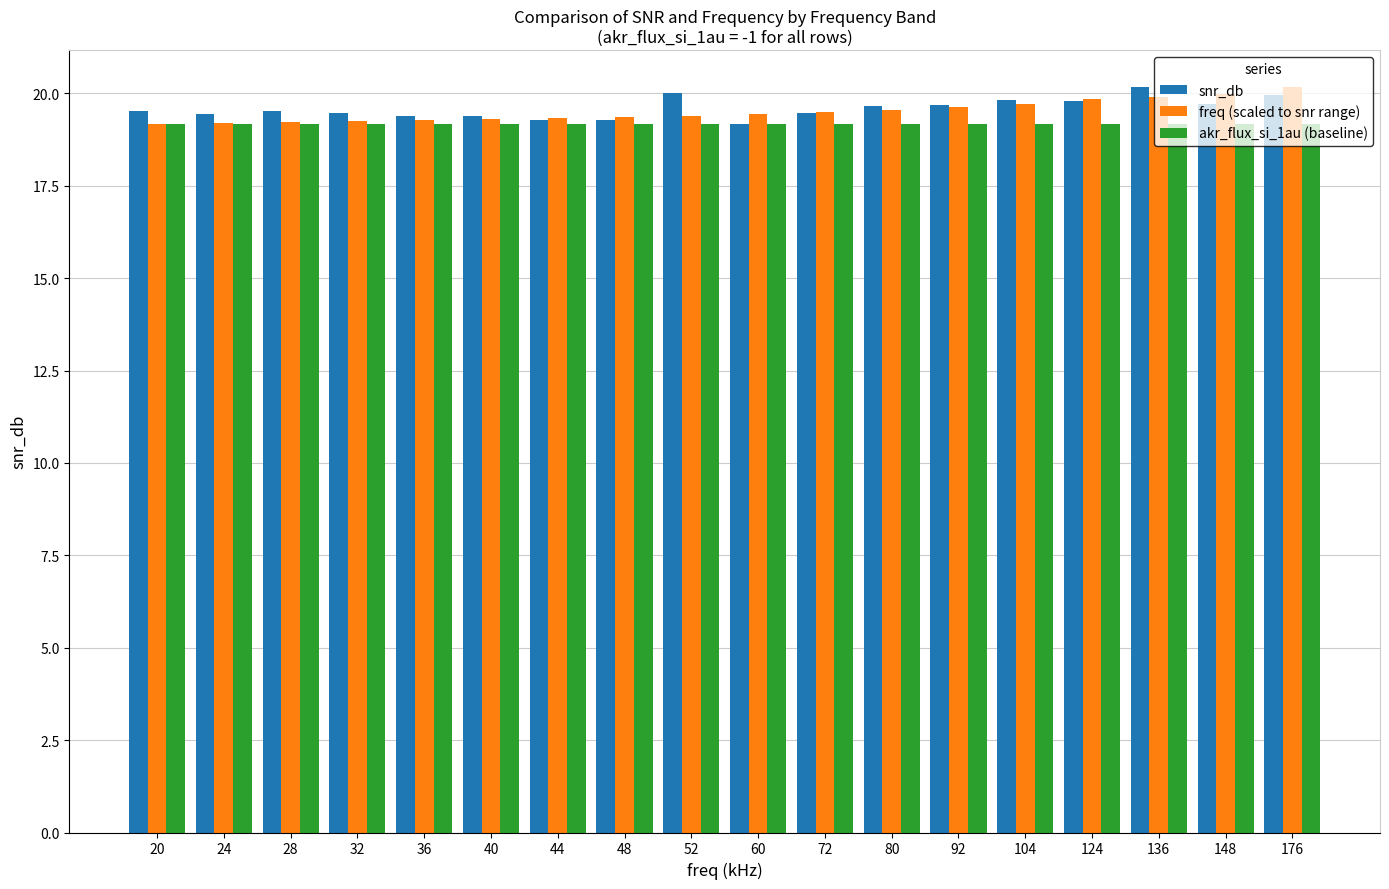

Count the number of categories in the chart.

18